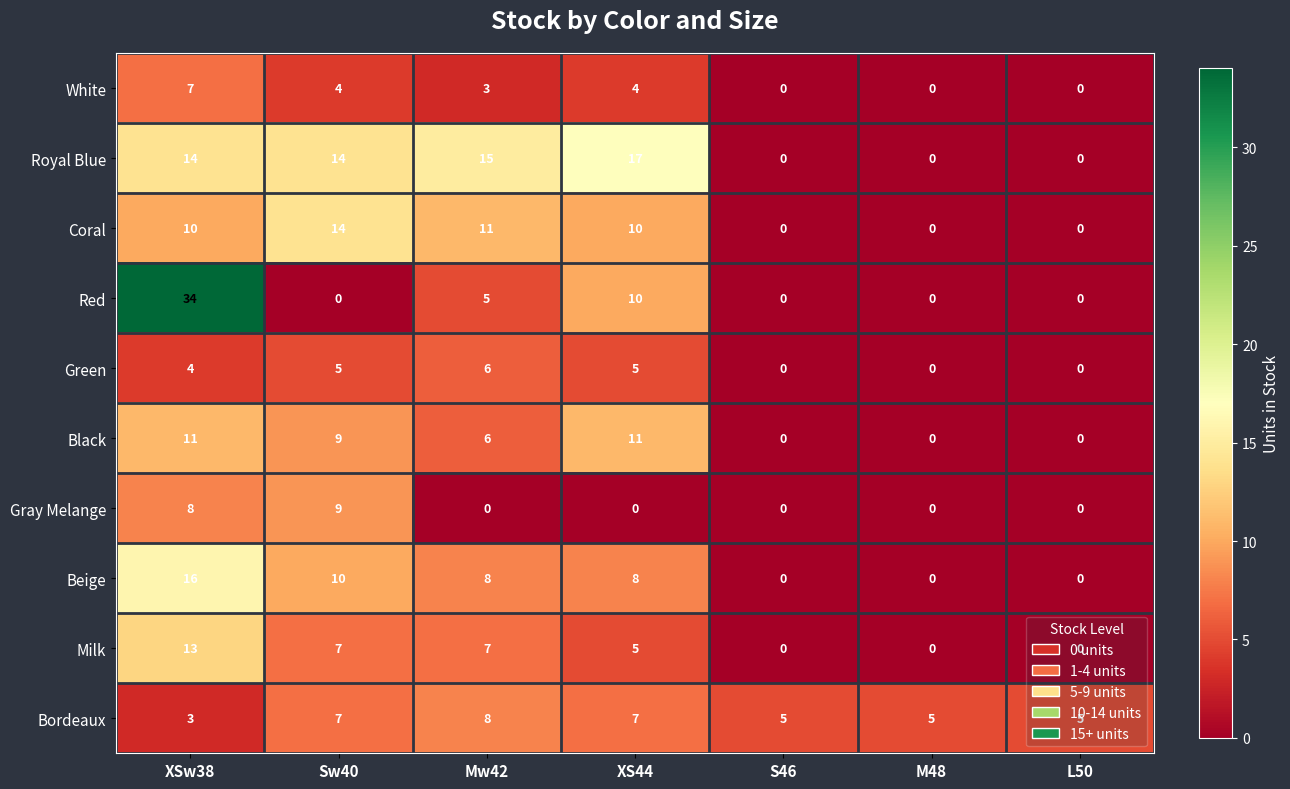

What is the average value of the Red series?

7